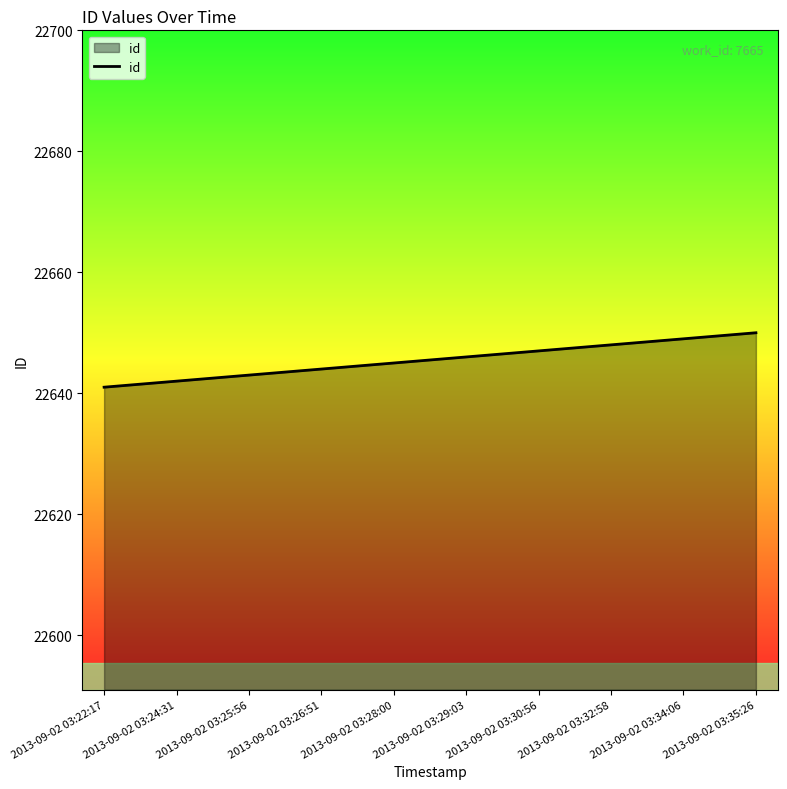

What is the difference between the values at 2013-09-02 03:22:17 and 2013-09-02 03:28:00?

4